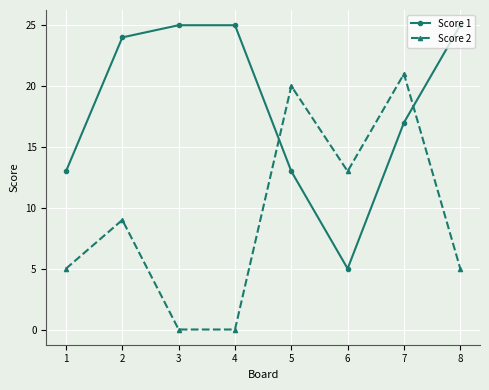

What is the spread (max minus min) of values at 8?

20